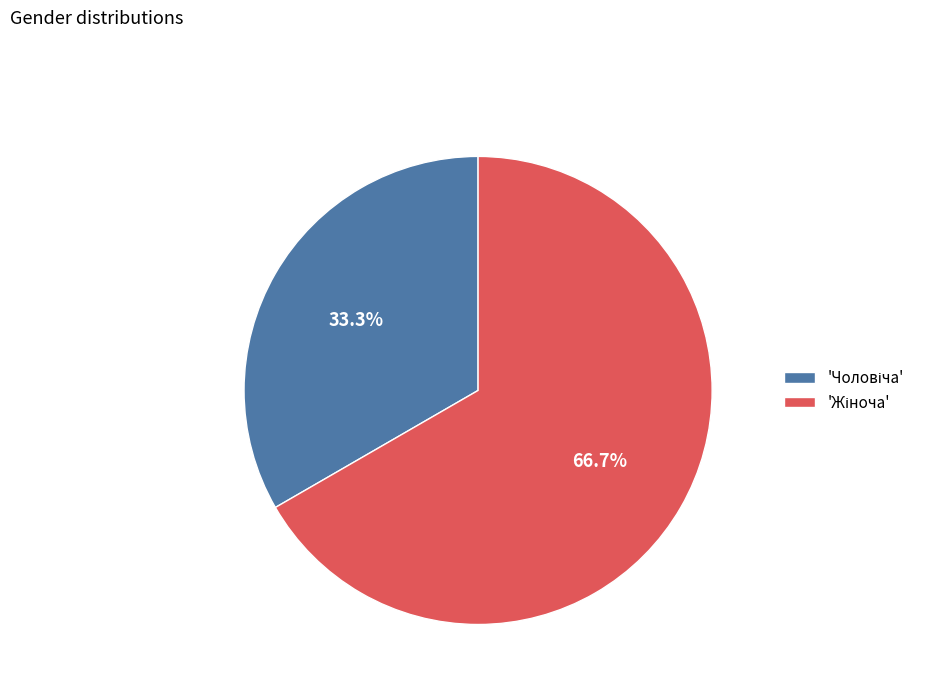

Does any single category account for the majority?

Yes